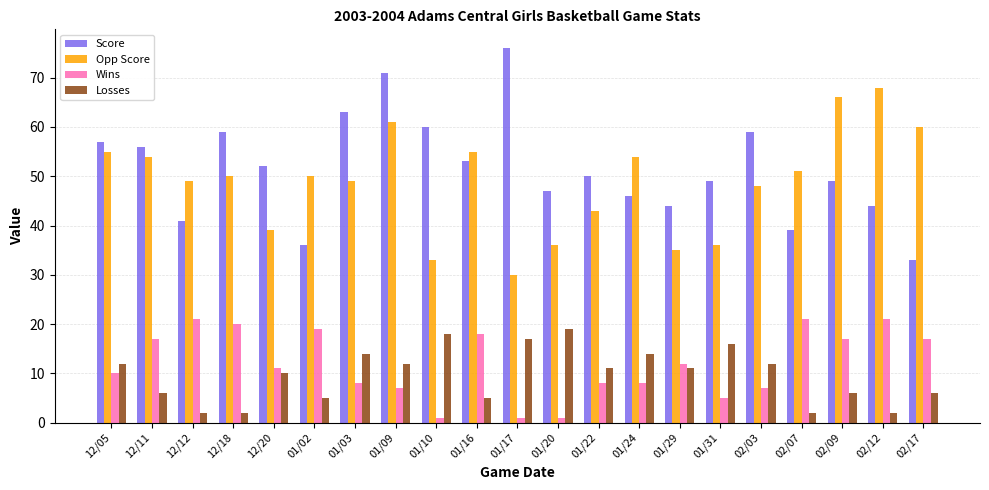

Reading left to right, extract all data points from this chart.

Score: 57	56	41	59	52	36	63	71	60	53	76	47	50	46	44	49	59	39	49	44	33
Opp Score: 55	54	49	50	39	50	49	61	33	55	30	36	43	54	35	36	48	51	66	68	60
Wins: 10	17	21	20	11	19	8	7	1	18	1	1	8	8	12	5	7	21	17	21	17
Losses: 12	6	2	2	10	5	14	12	18	5	17	19	11	14	11	16	12	2	6	2	6